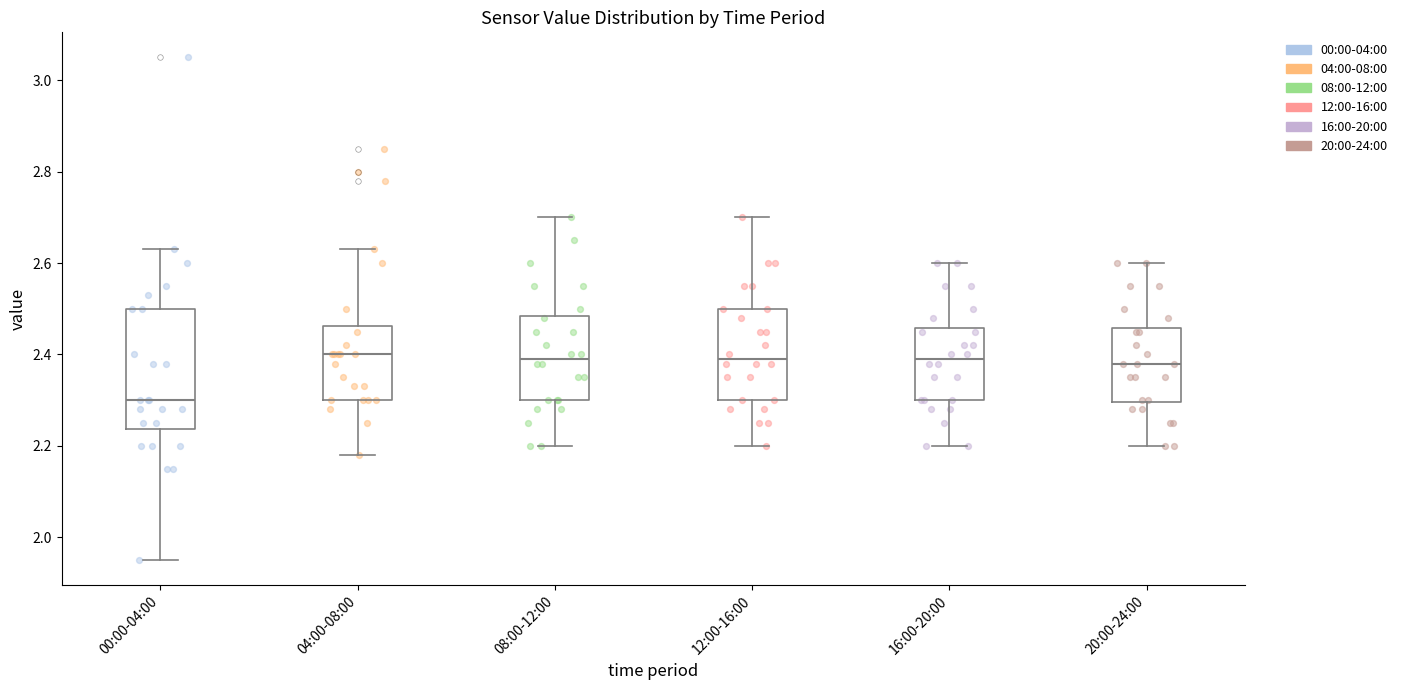

Where is the upper edge of the box for 20:00-24:00 on the y-axis? The values are not printed on the chart, so give them approximately, as read against the axis.

2.46